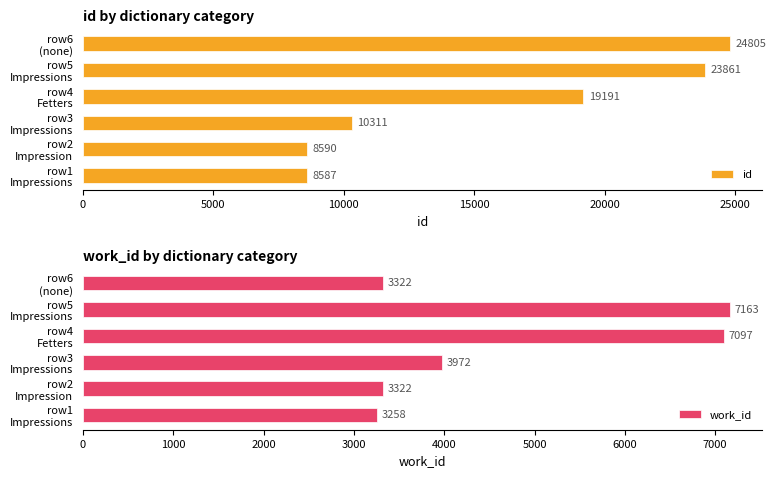

What is the average value of the id series?

15891